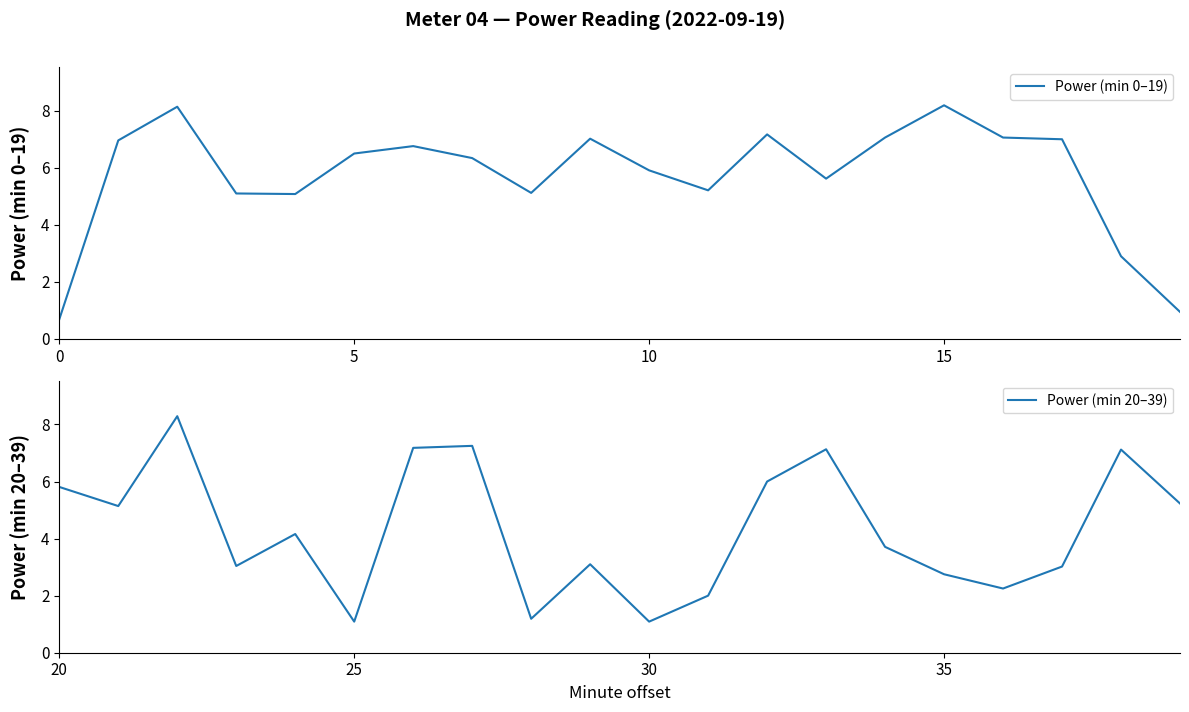

Where does the Power (min 20–39) series first go above 4?

20